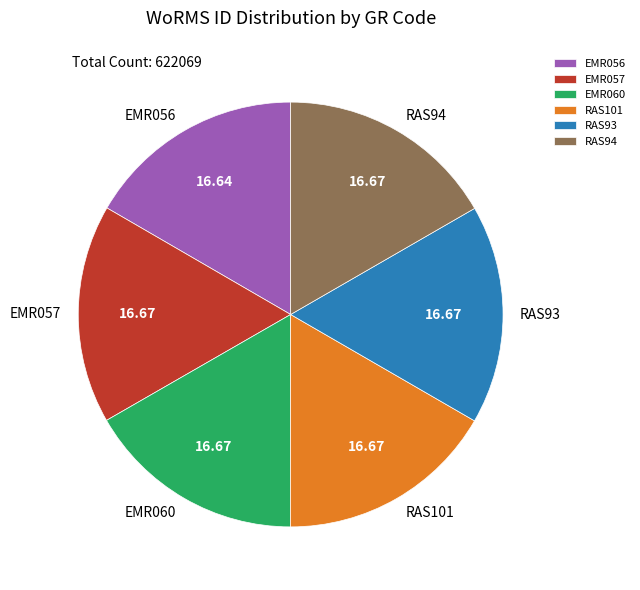

Is there any slice that represents more than half of the pie?

No